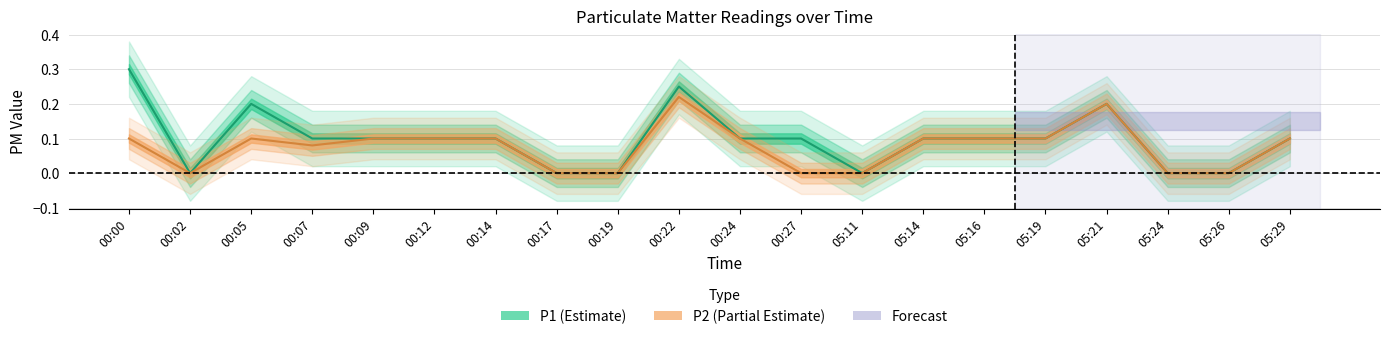

Where is P1 nearest to the value 0?

00:02